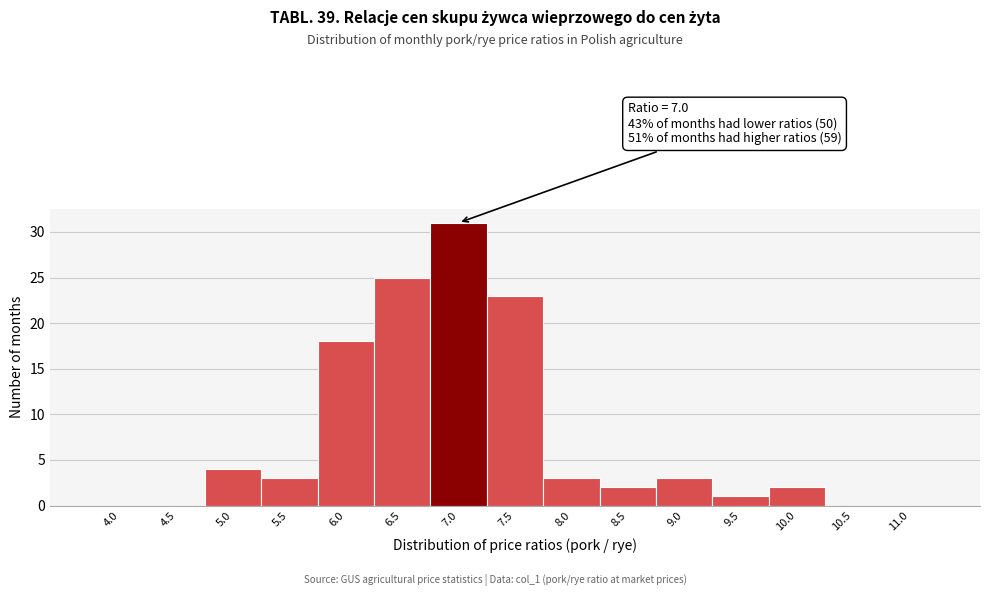

Reading right to left, extract all data points from this chart.

11.0=0	10.5=0	10.0=2	9.5=1	9.0=3	8.5=2	8.0=3	7.5=23	7.0=31	6.5=25	6.0=18	5.5=3	5.0=4	4.5=0	4.0=0